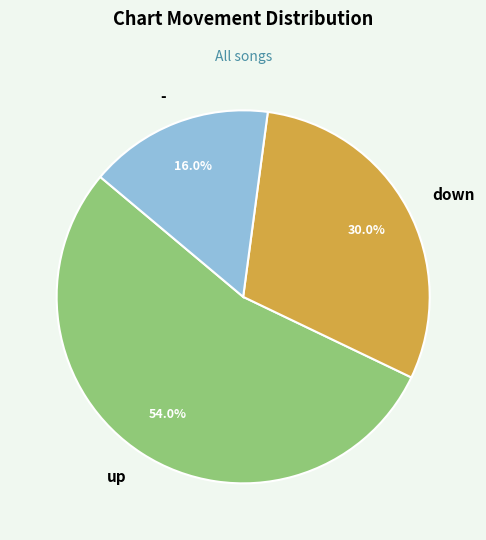

Is it true that down is 16% of the pie?

False